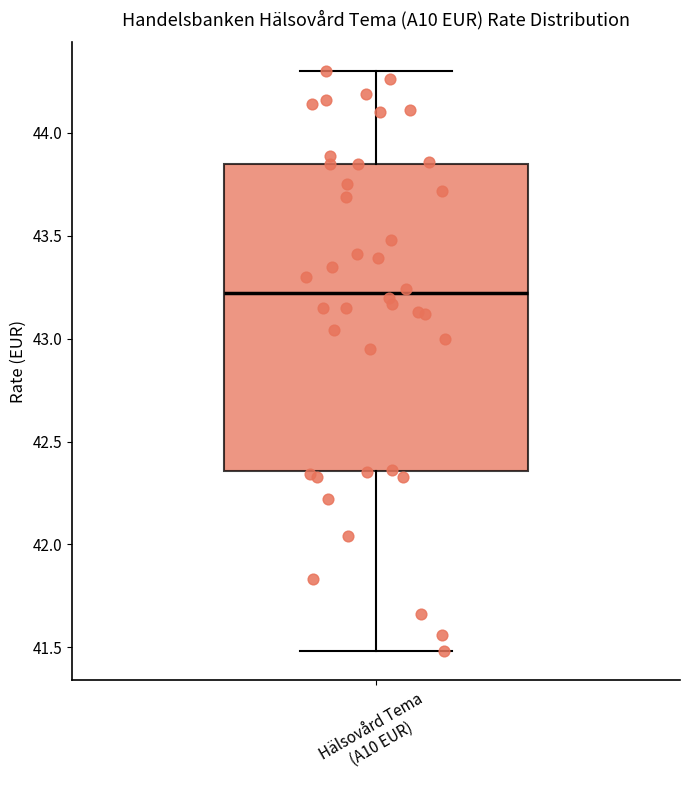

Transcribe this box plot: give where the median line is, the range the box spans, and where the two whiskers end, as read against the y-axis. The values are not printed on the chart, so give them approximately, as read against the axis.

median 43.20, box 42.35 to 43.85, whiskers 41.50 to 44.30